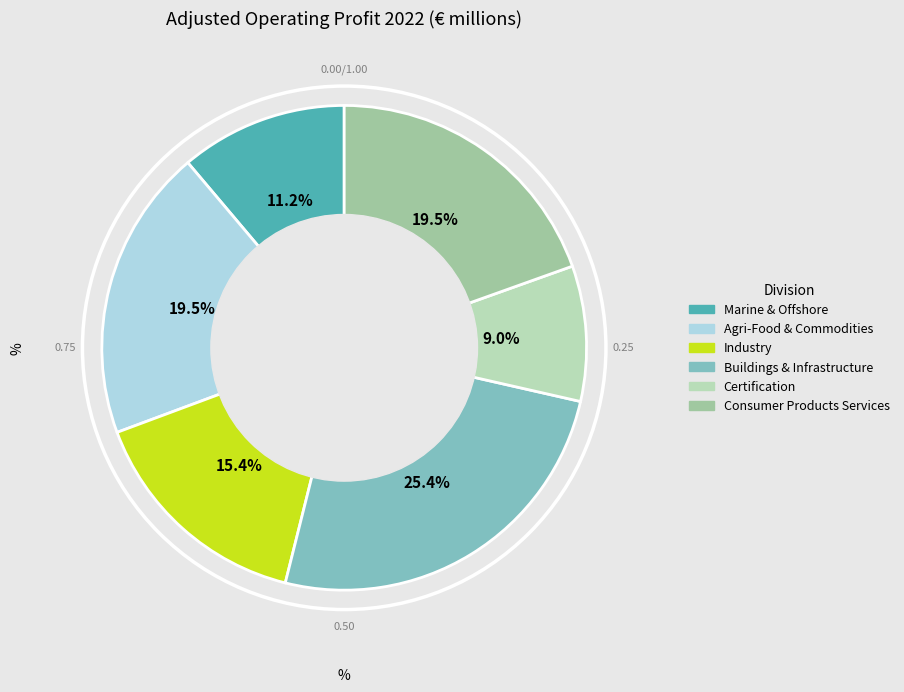

Which slice is the largest?

Buildings & Infrastructure